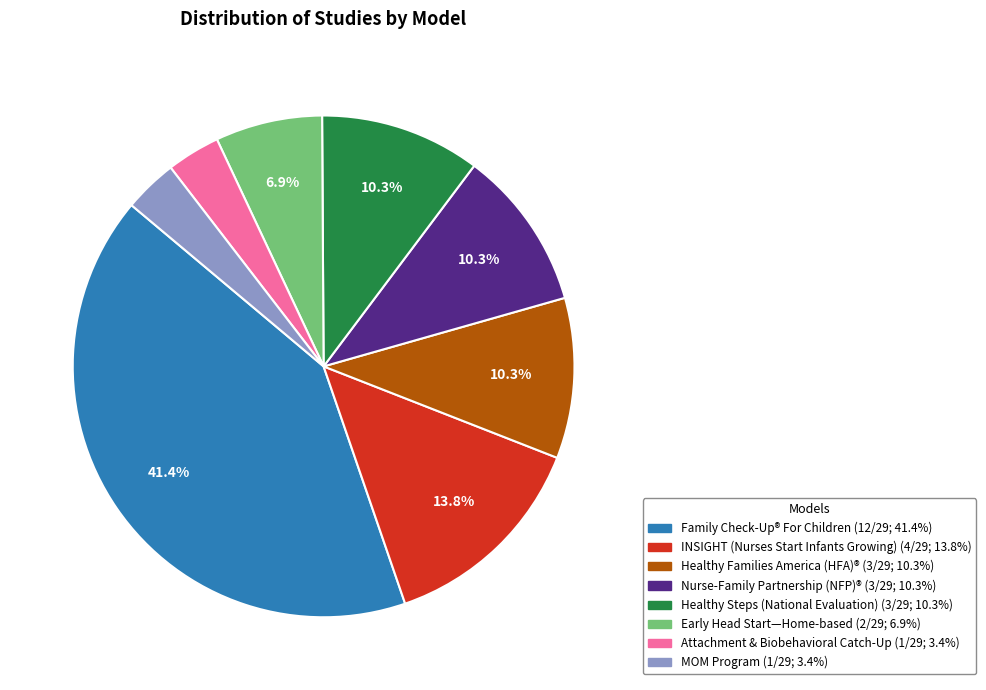

Is there any slice that represents more than half of the pie?

No